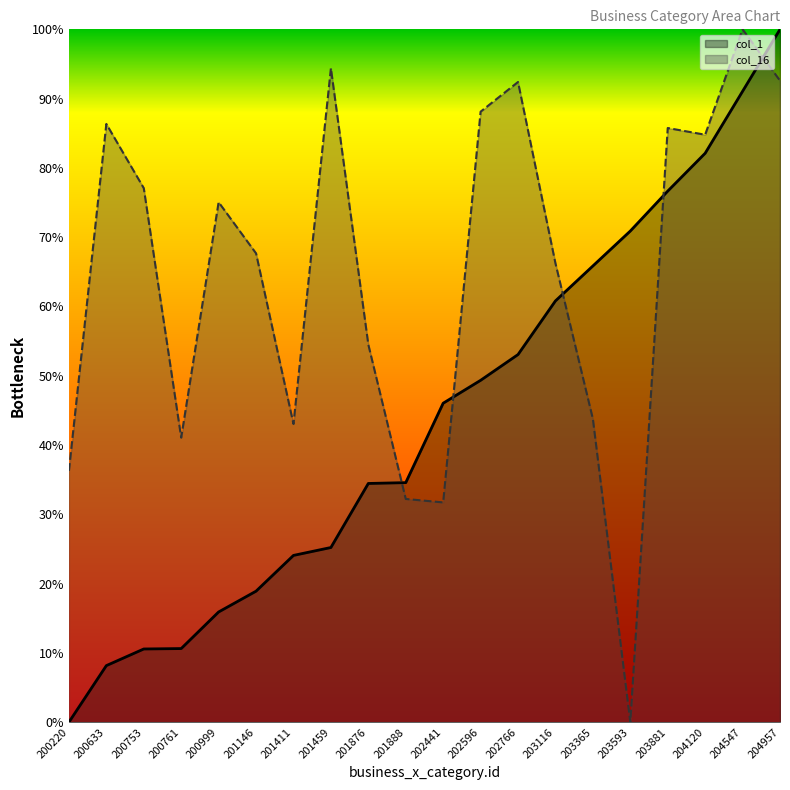

Read the col_1 value at 204120.

0.8